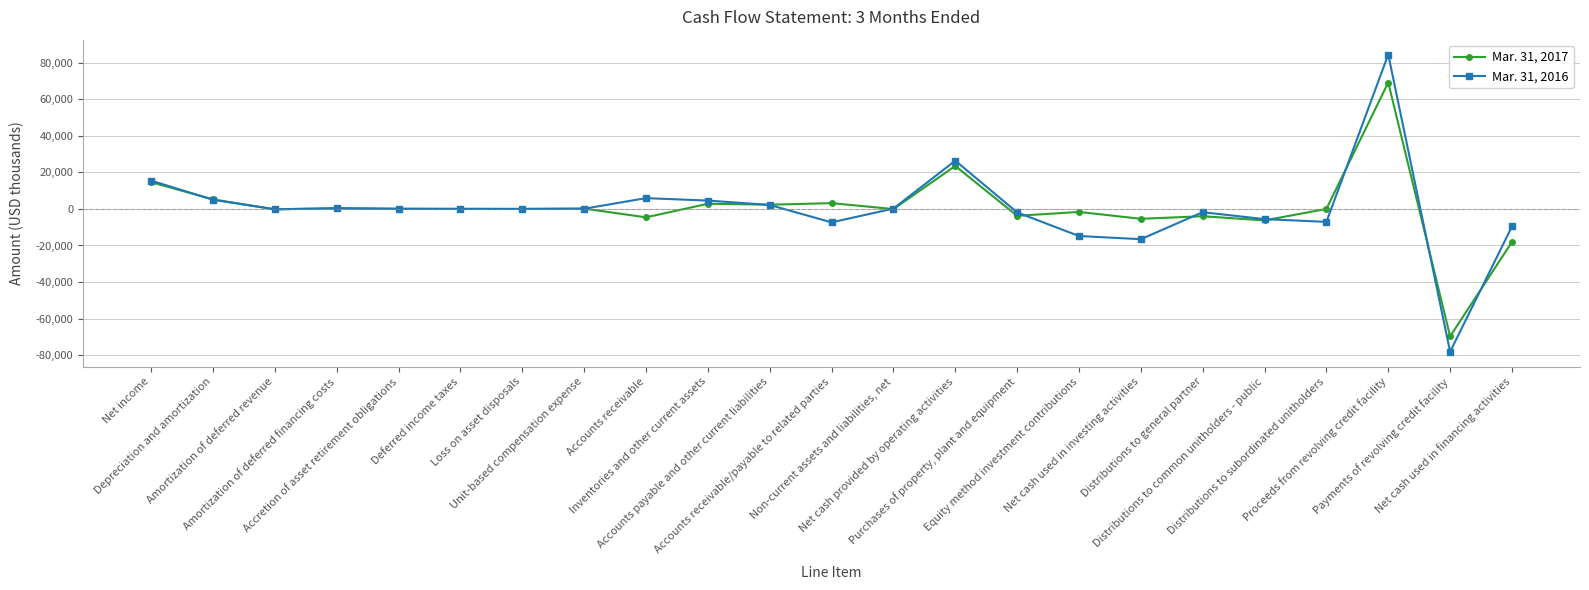

What is the maximum value for Mar. 31, 2016?

84400